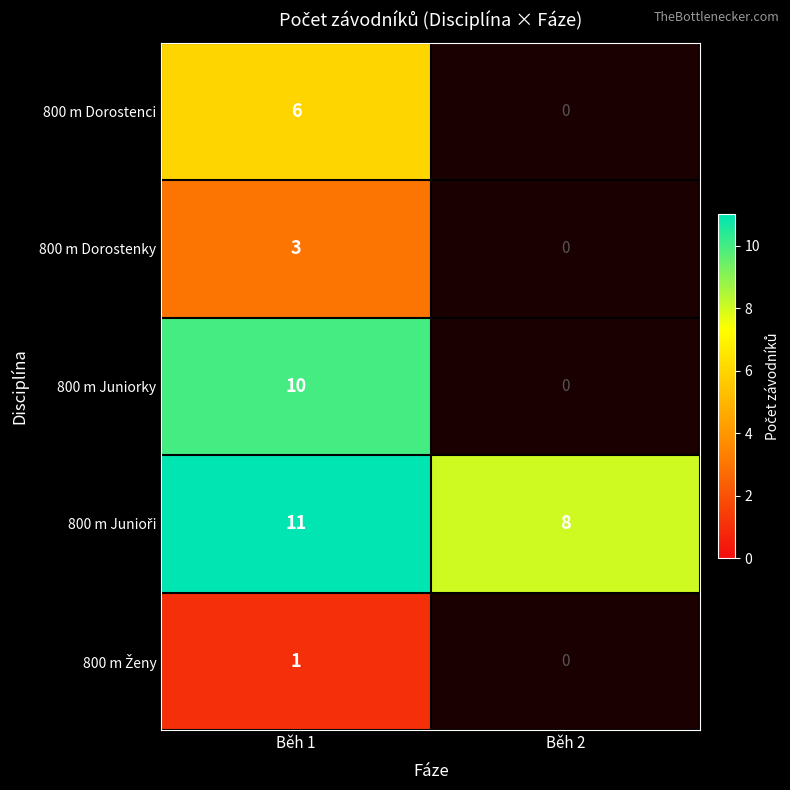

What is the difference between the highest and lowest values at Běh 1?

10